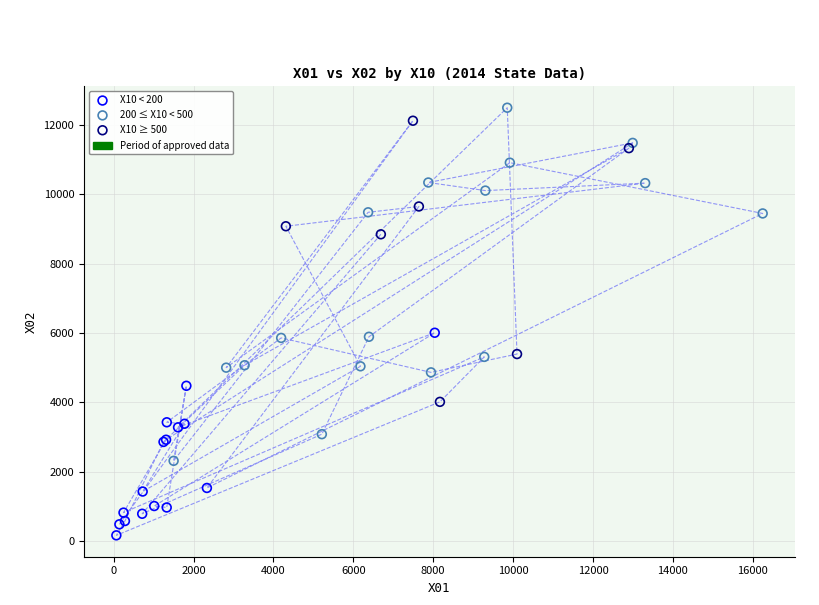

Which series has the largest Y range (max minus min)?

200 ≤ X10 < 500